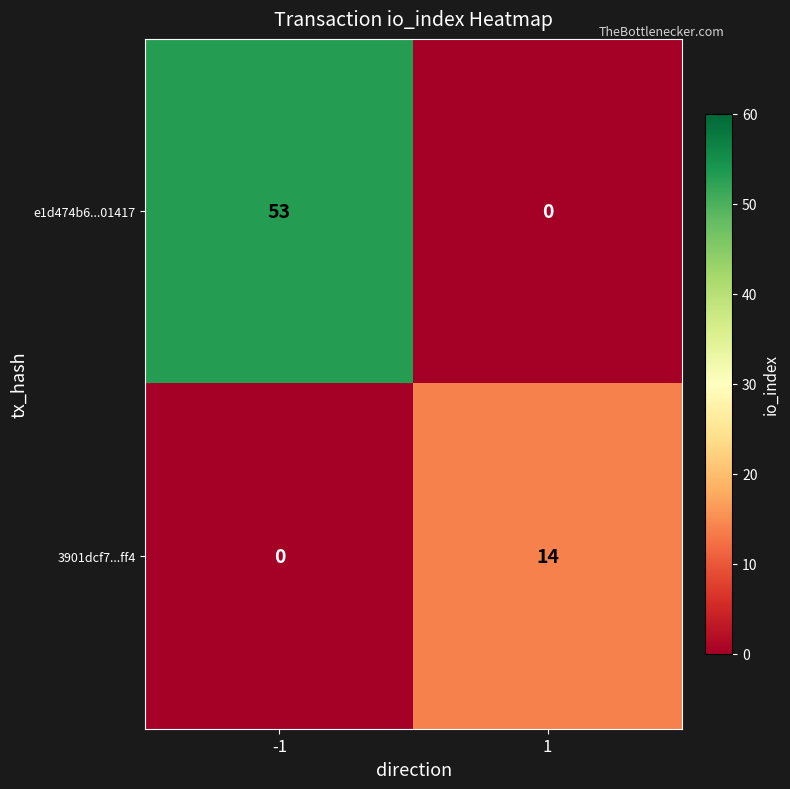

What is the maximum value shown in the chart?

53